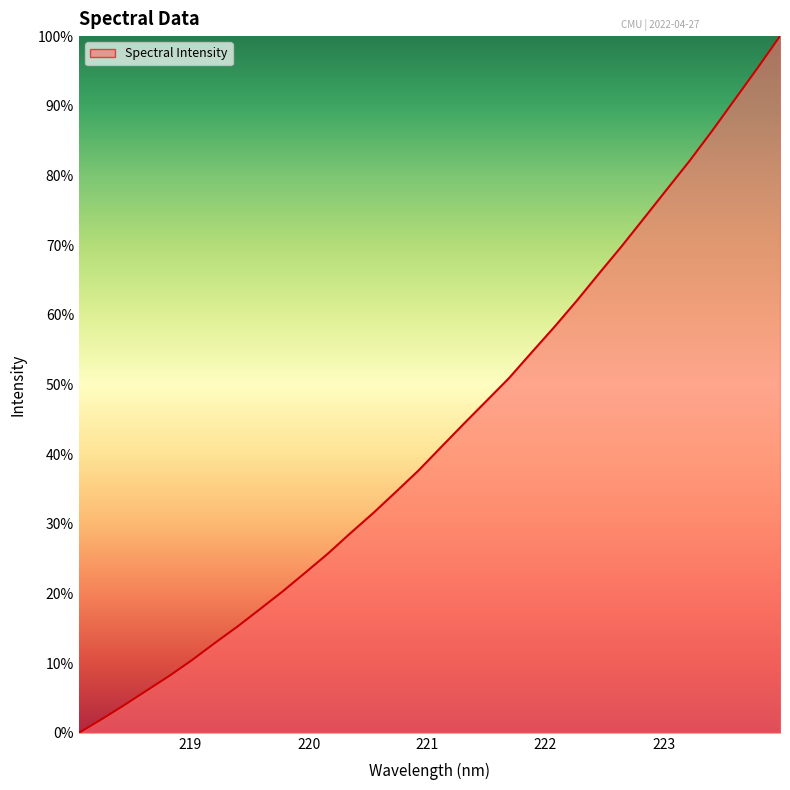

How many values exceed 40?

16